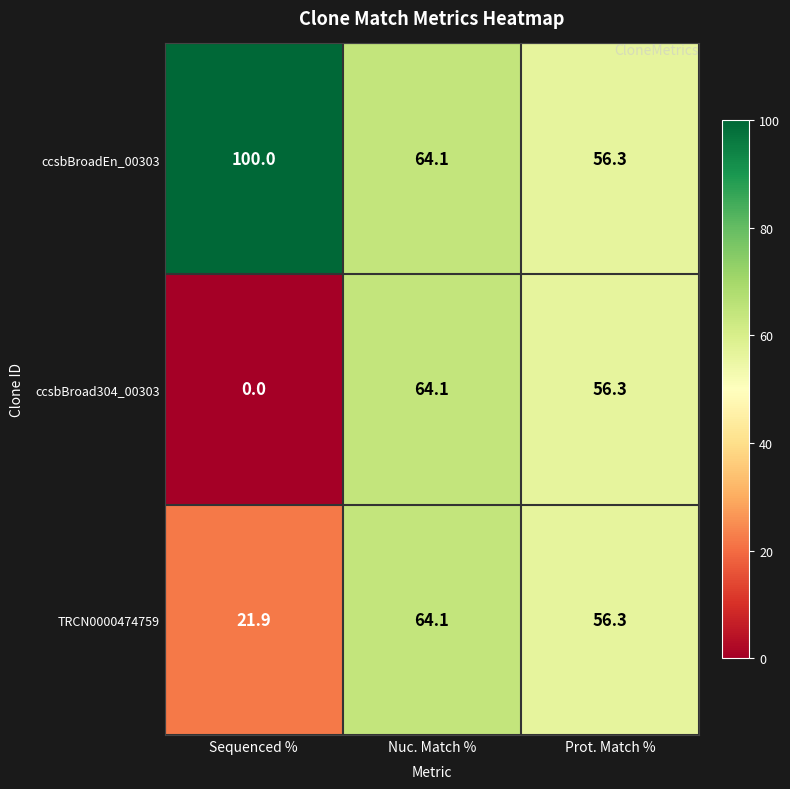

Which series has the largest range (max minus min)?

ccsbBroad304_00303